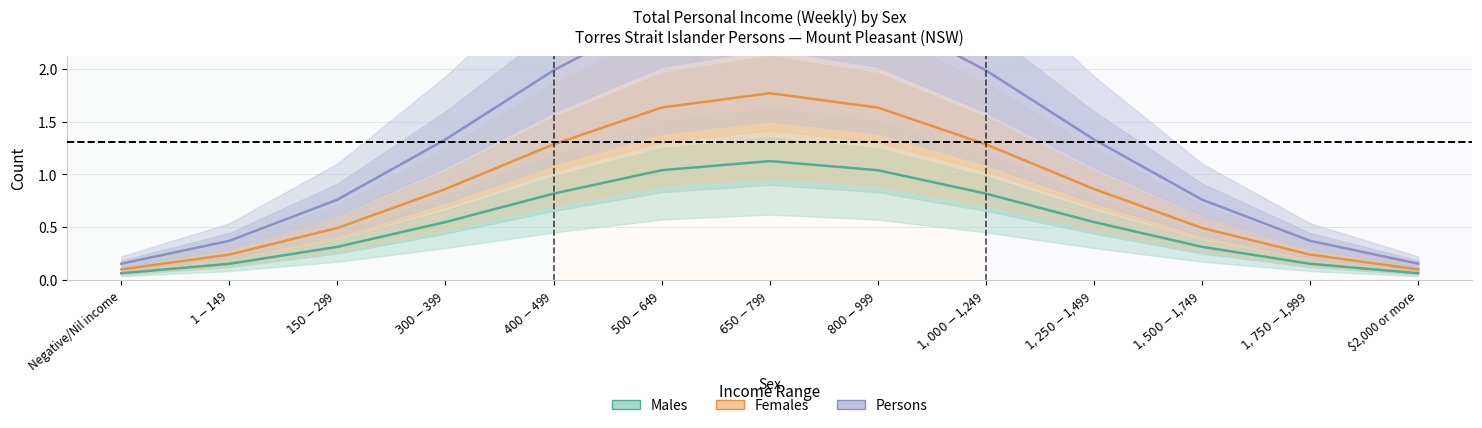

What is the lowest value of the Females series?

0.1